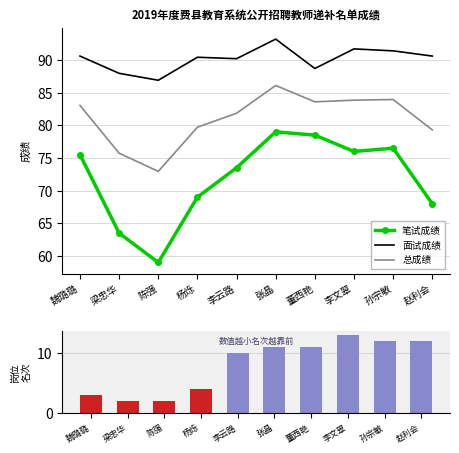

Reading left to right, extract all data points from this chart.

笔试成绩: 75.5	63.5	59.0	69.0	73.5	79.0	78.5	76.0	76.5	68.0
面试成绩: 90.6	88.0	86.9	90.4	90.2	93.2	88.7	91.7	91.4	90.6
总成绩: 83.0	75.7	73.0	79.7	81.8	86.1	83.6	83.8	84.0	79.3
岗位名次: 3.0	2.0	2.0	4.0	10.0	11.0	11.0	13.0	12.0	12.0